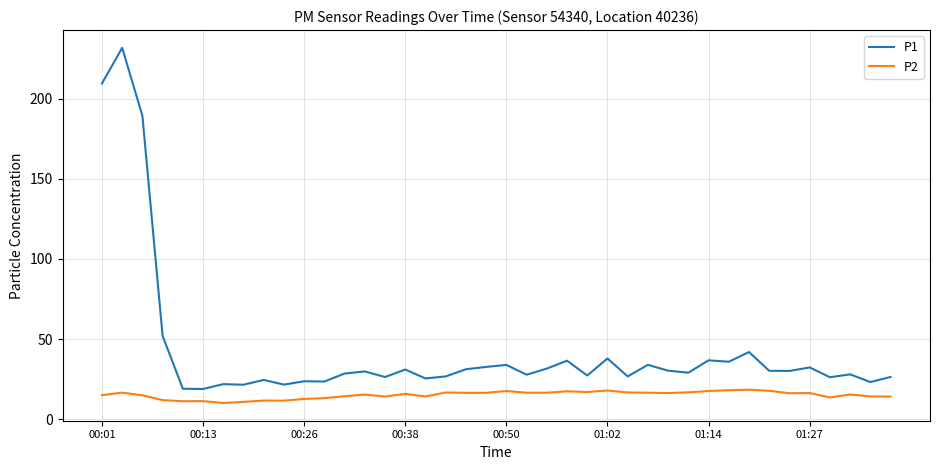

True or false: P1 and P2 intersect in this chart.

False